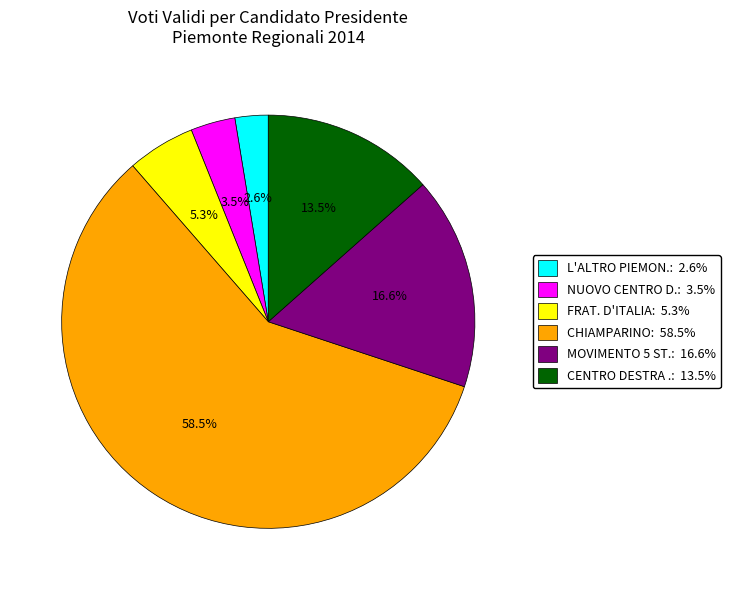

Does any single category account for the majority?

Yes